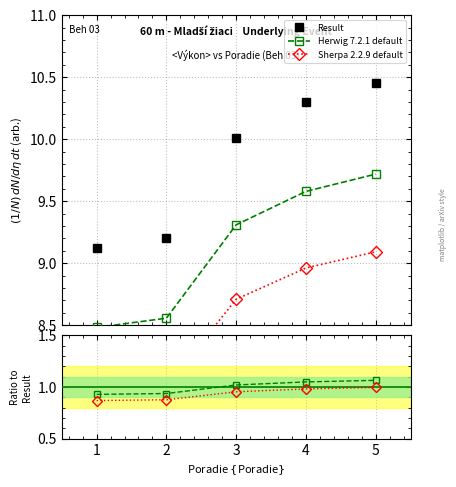

Is this an area chart (filled region under the line)?

No